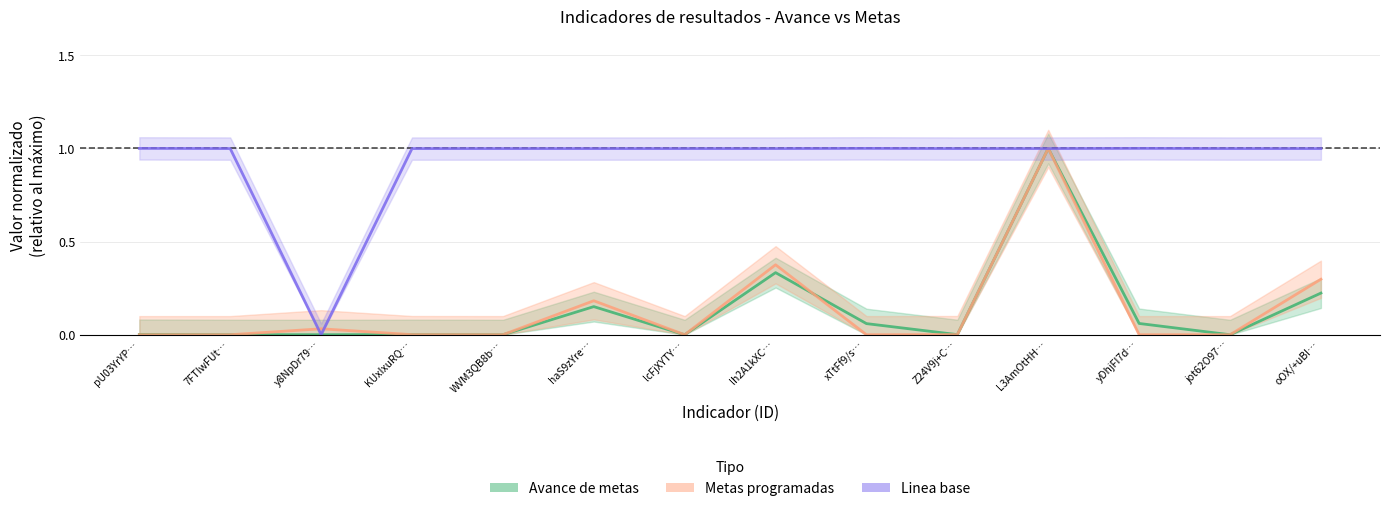

At how many categories does at least one series exceed 0?

14